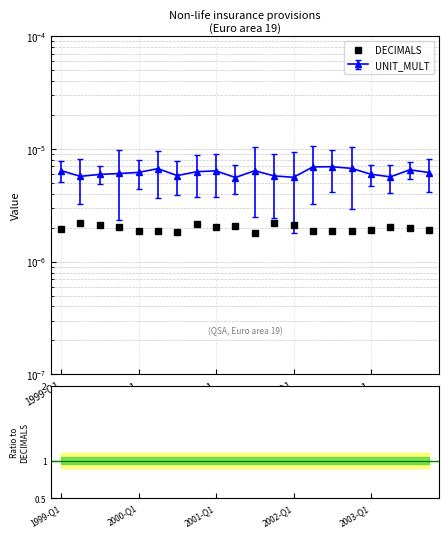

Count the number of categories in the chart.

20